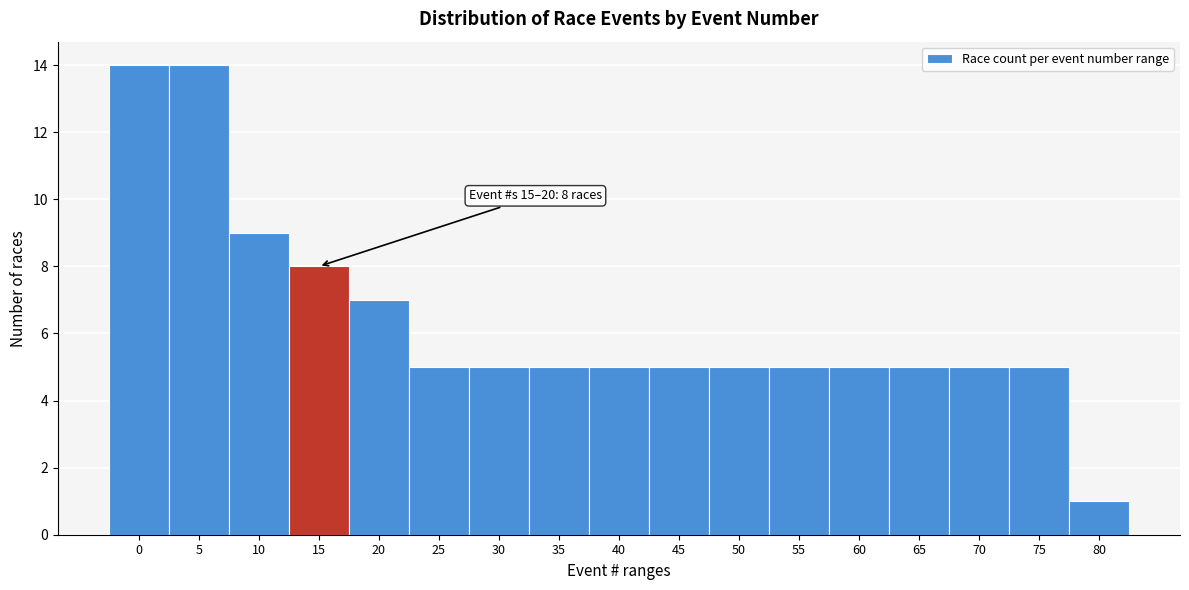

Reading right to left, extract all data points from this chart.

1	5	5	5	5	5	5	5	5	5	5	5	7	8	9	14	14